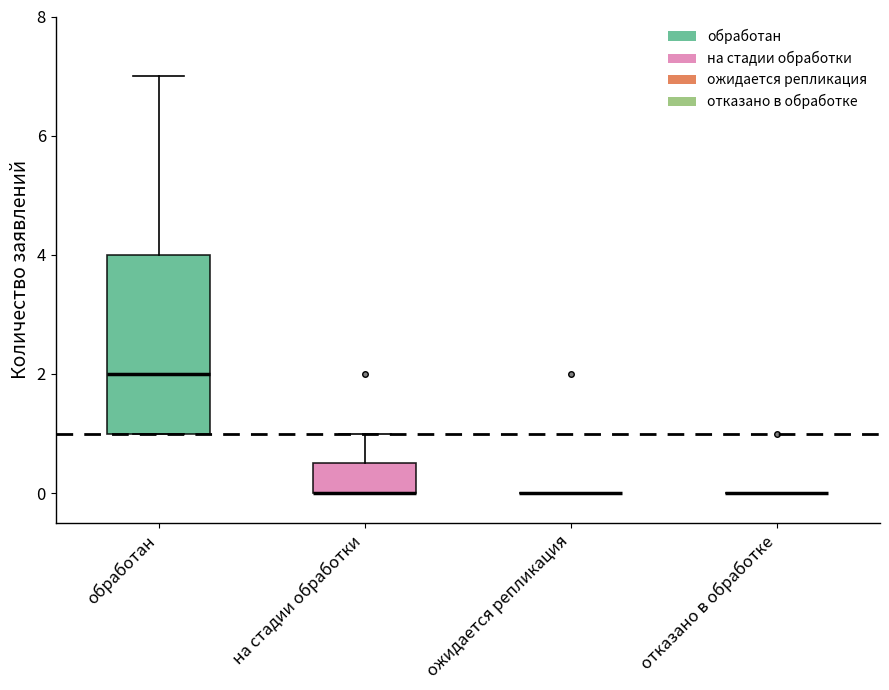

Where is the lower edge of the box for на стадии обработки on the y-axis? The values are not printed on the chart, so give them approximately, as read against the axis.

0.0